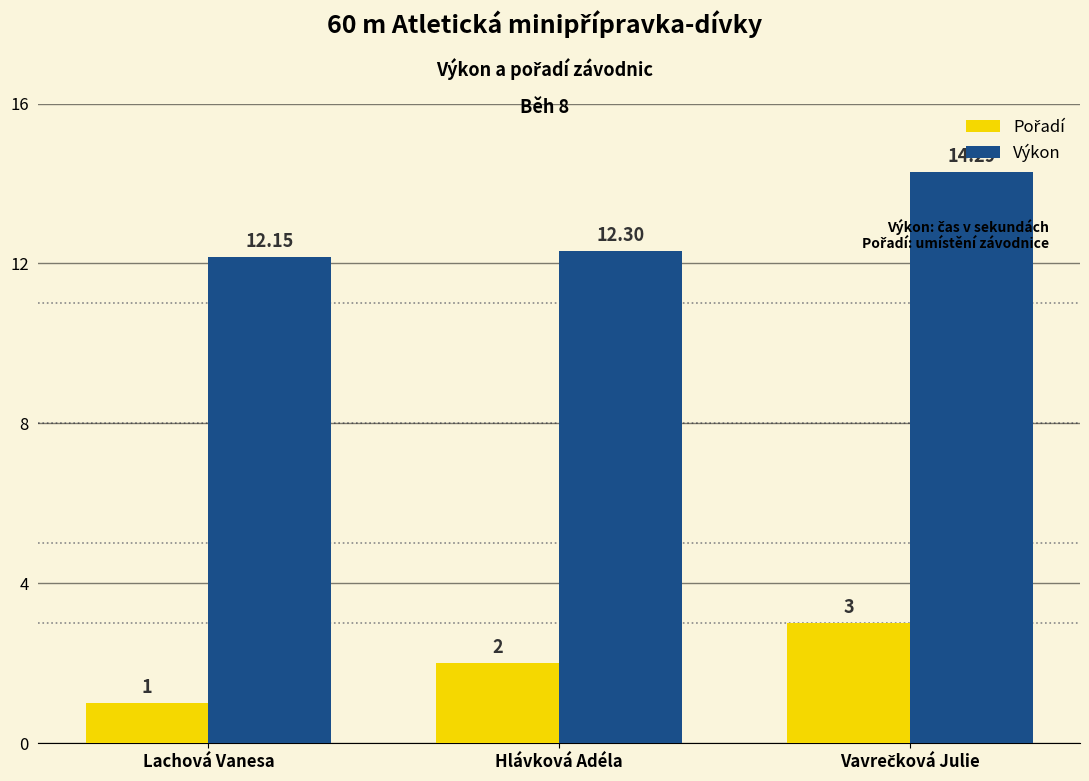

Which series has the largest total across all categories?

Výkon